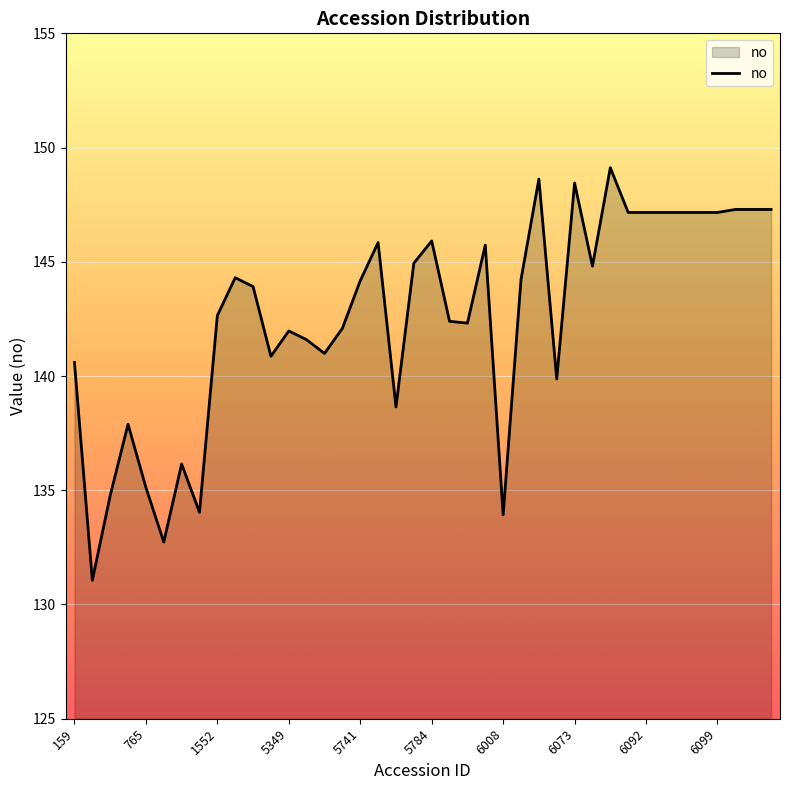

What is the difference between the maximum and minimum values?

18.1